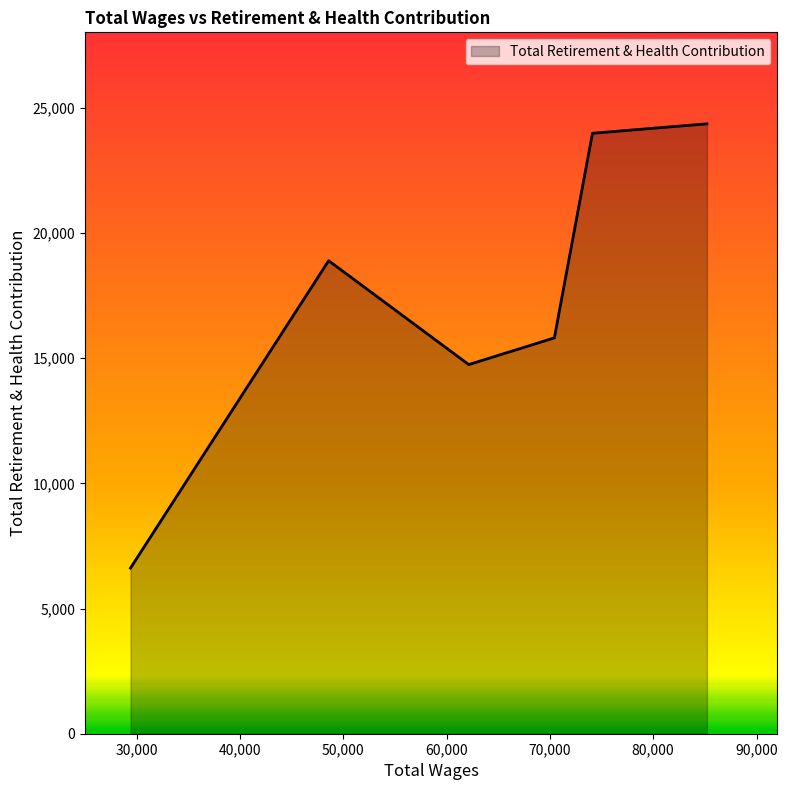

True or false: there are more than 0 points higher than both neighbors.

True